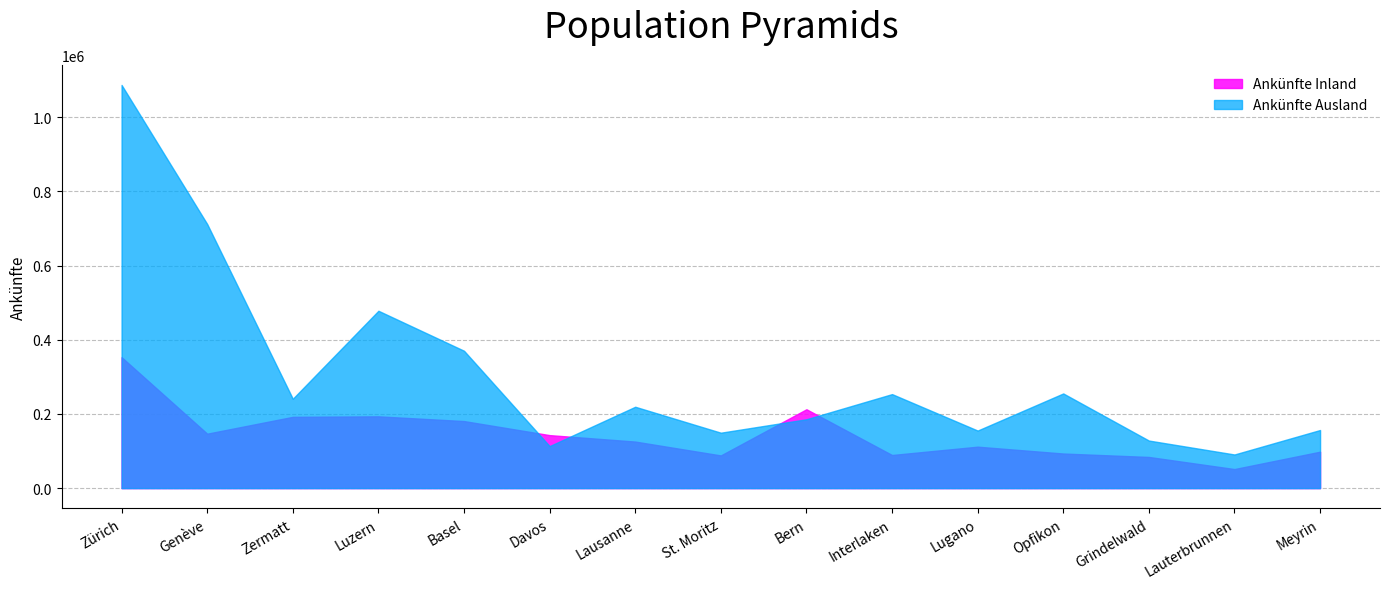

What is the value of the Ankünfte Ausland point at the 2nd from the left?

712110